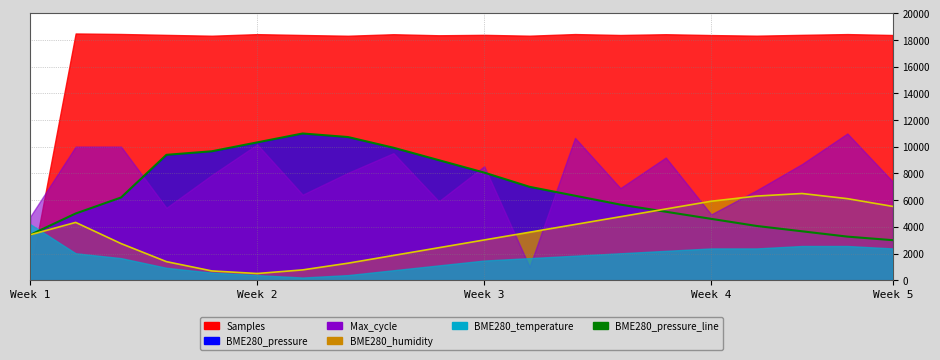

At which label is BME280_pressure_line closest to 7000?

11